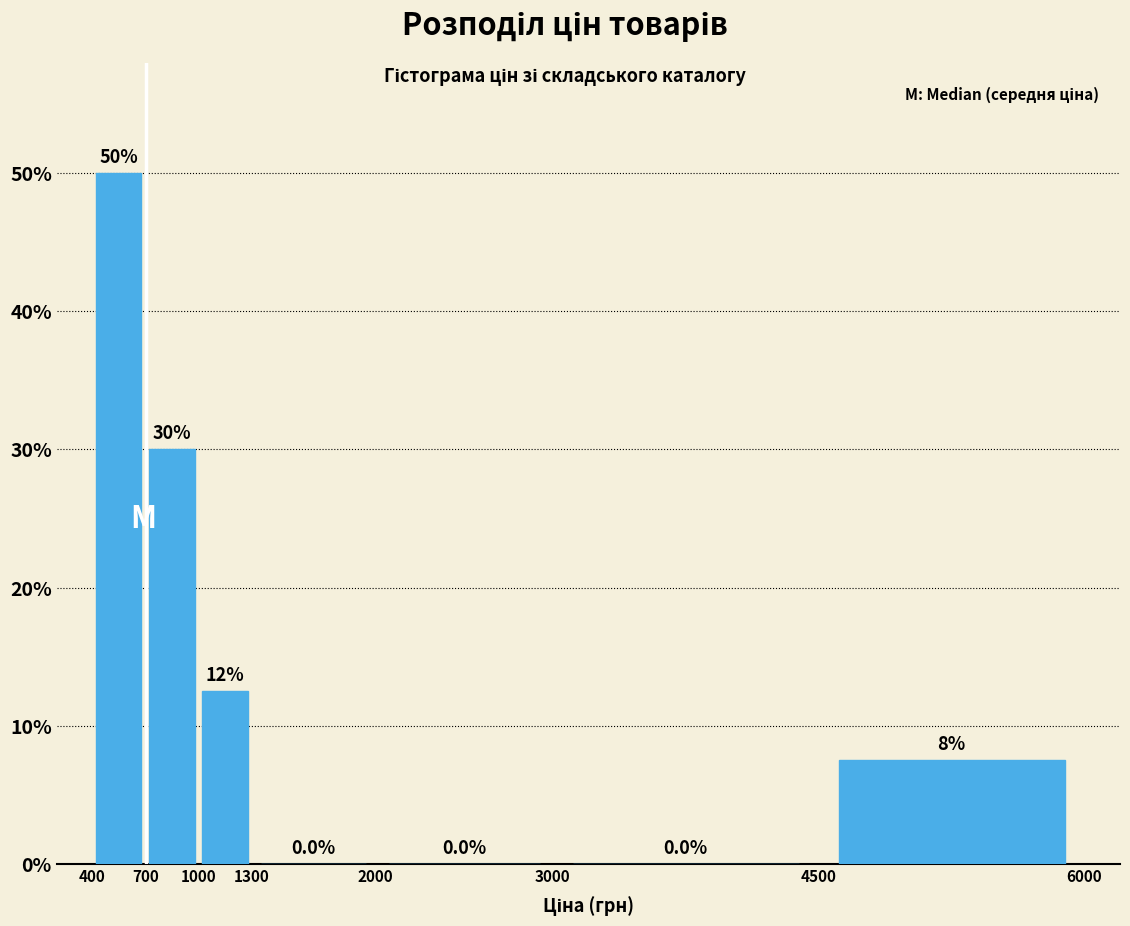

Which range on the x-axis has the tallest bar?

400 to 700